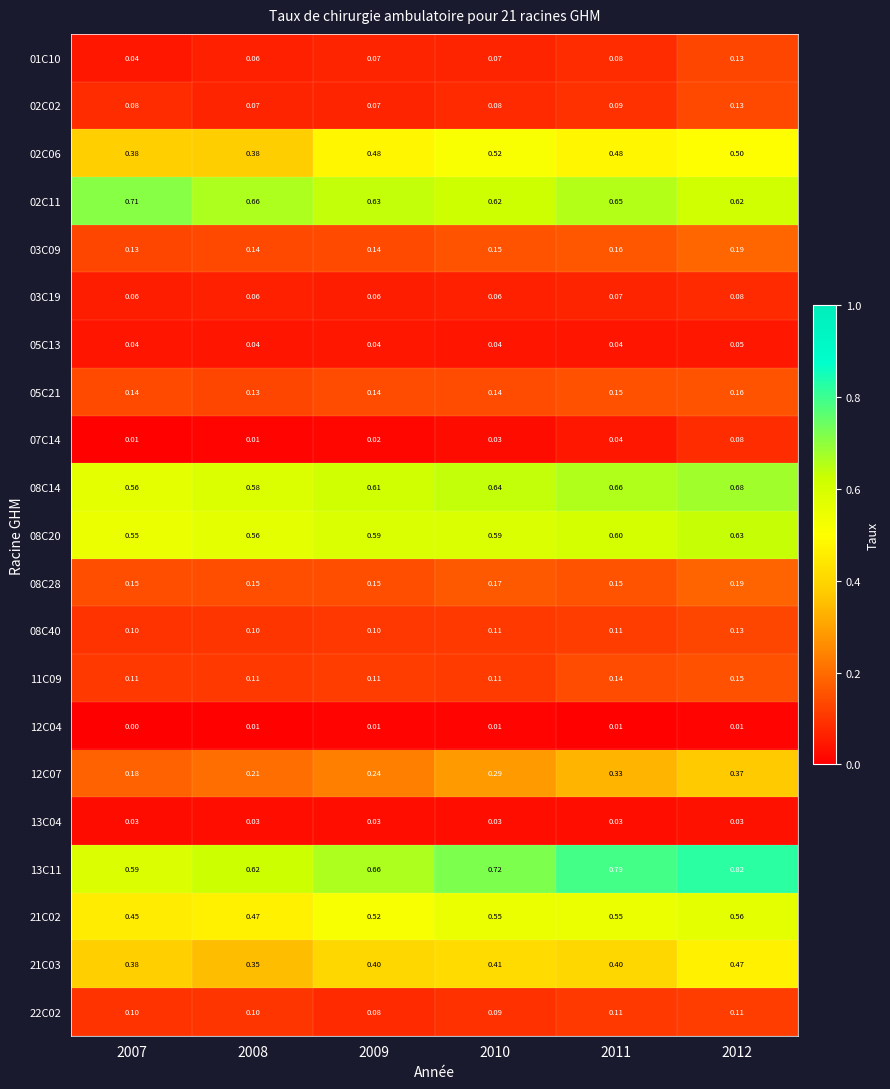

Is the value of 01C10 at 2012 greater than the value of 12C04 at 2010?

Yes